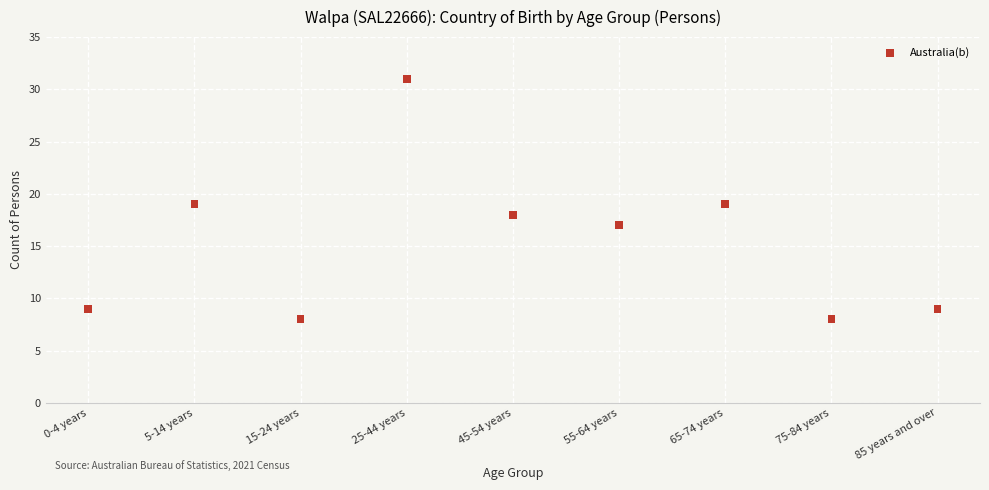

What is the average Y value?

15